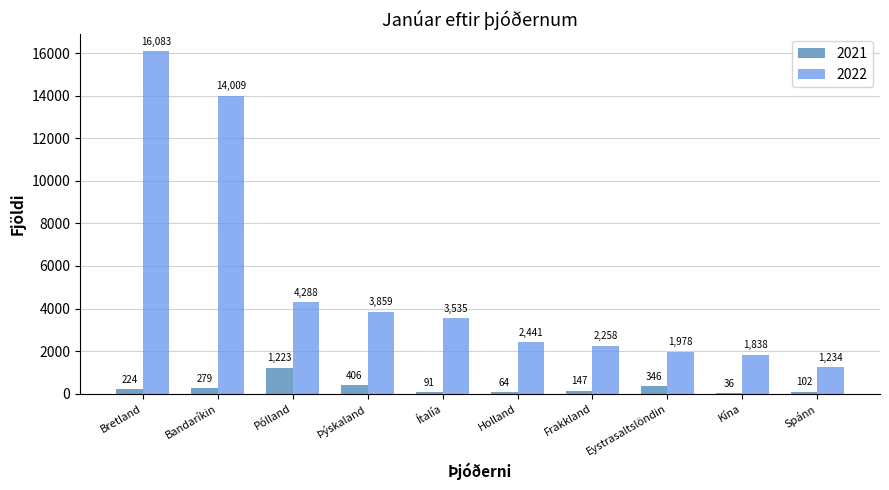

Which category has the highest value in the 2022 series?

Bretland